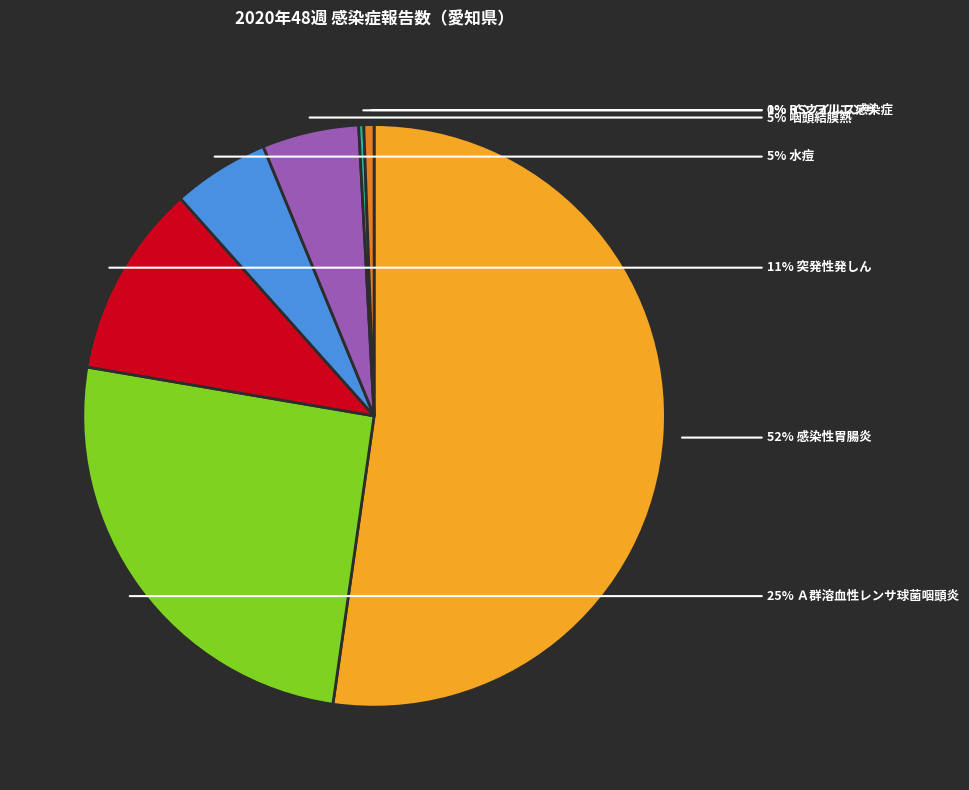

To the nearest percent, what is the average slice percentage?

14%